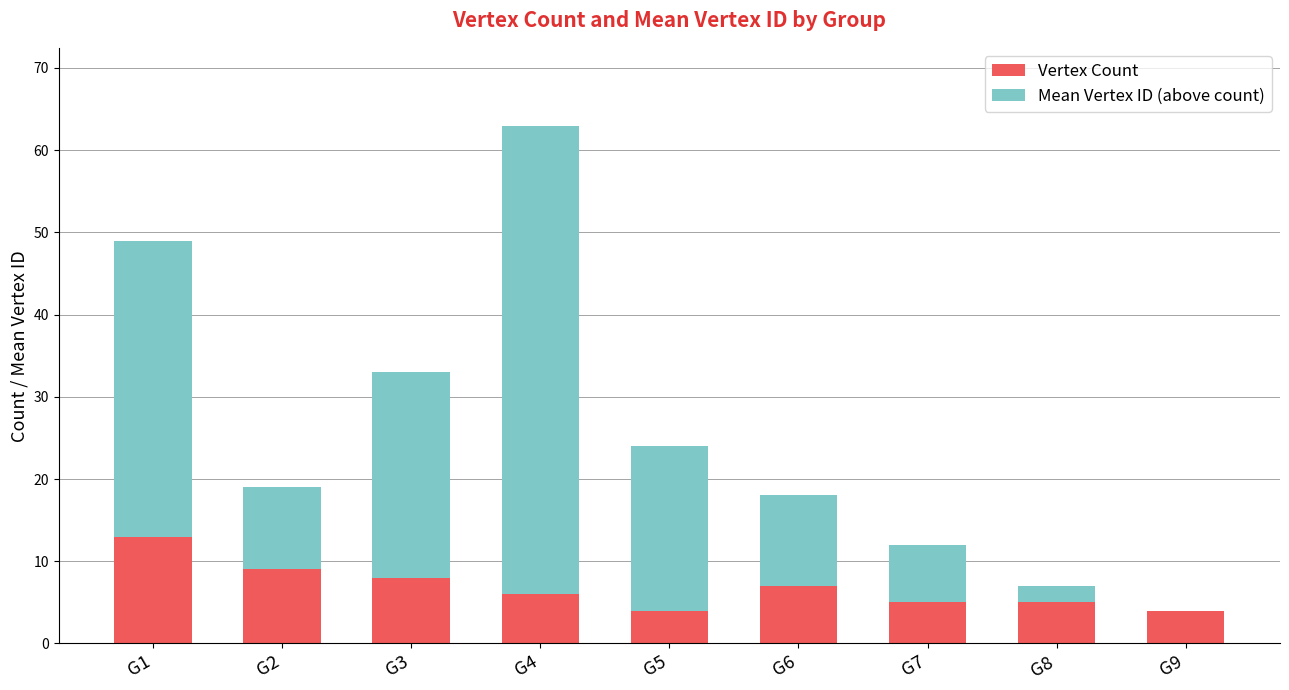

True or false: Vertex Count has a value of 6 at G4.

True